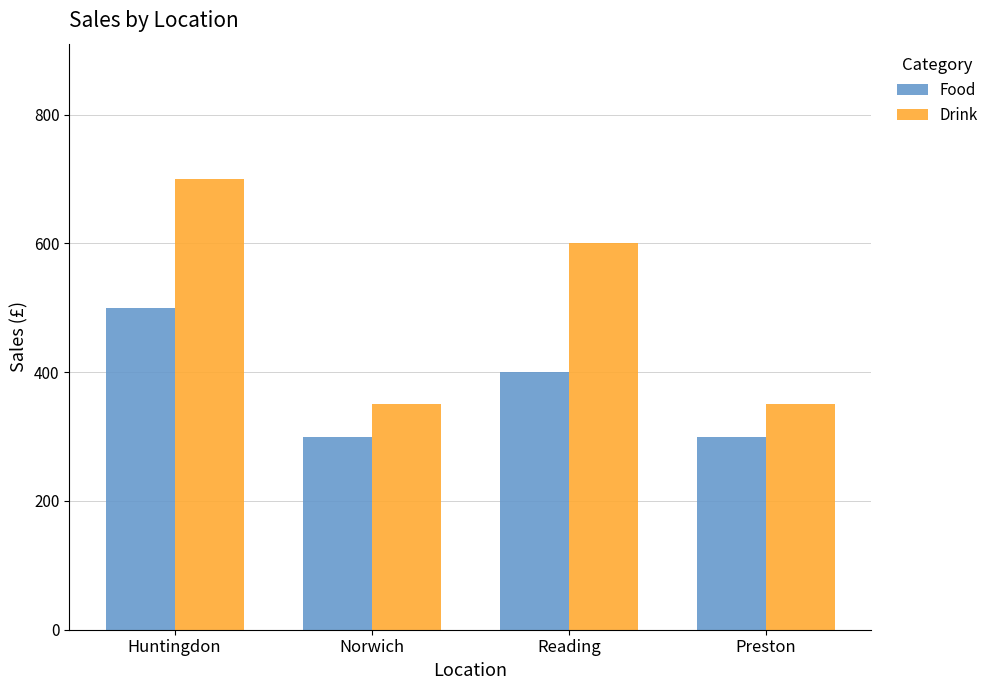

How many bars are there in total?

8